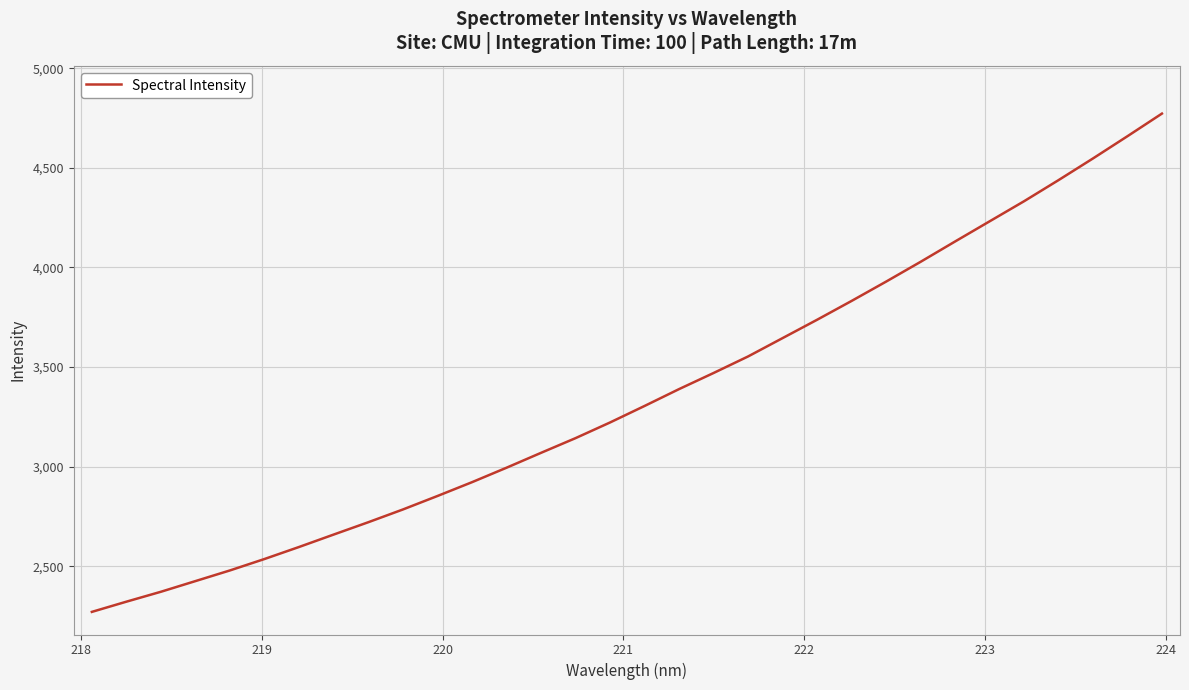

What is the difference between the maximum and second lowest values?

2450.3